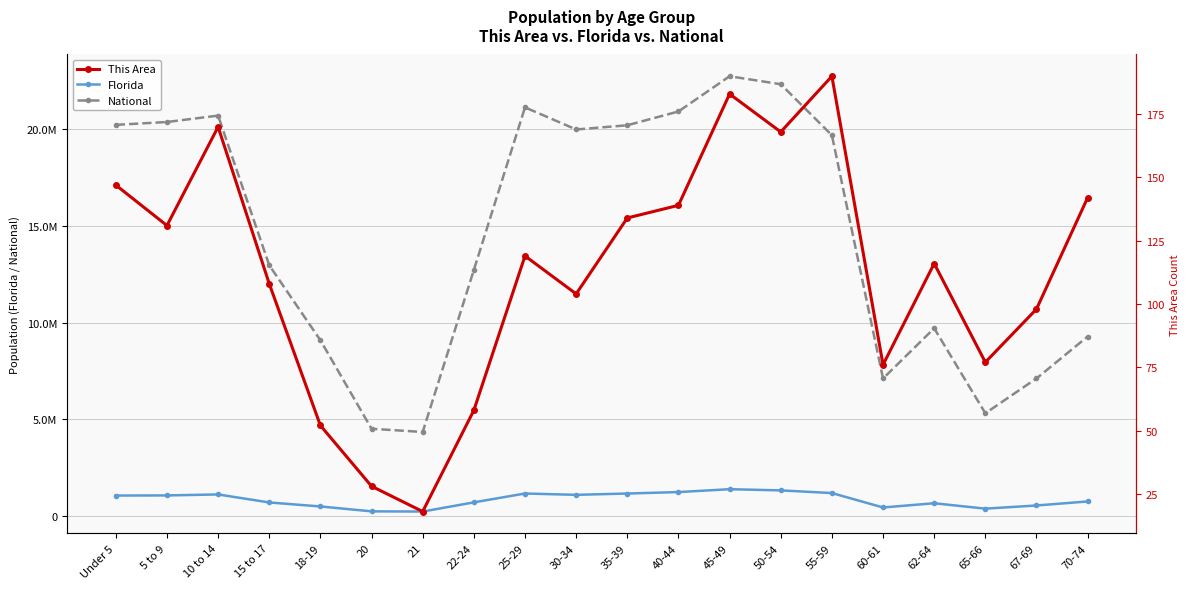

What is the difference between the second highest and minimum values in the This Area series?

165